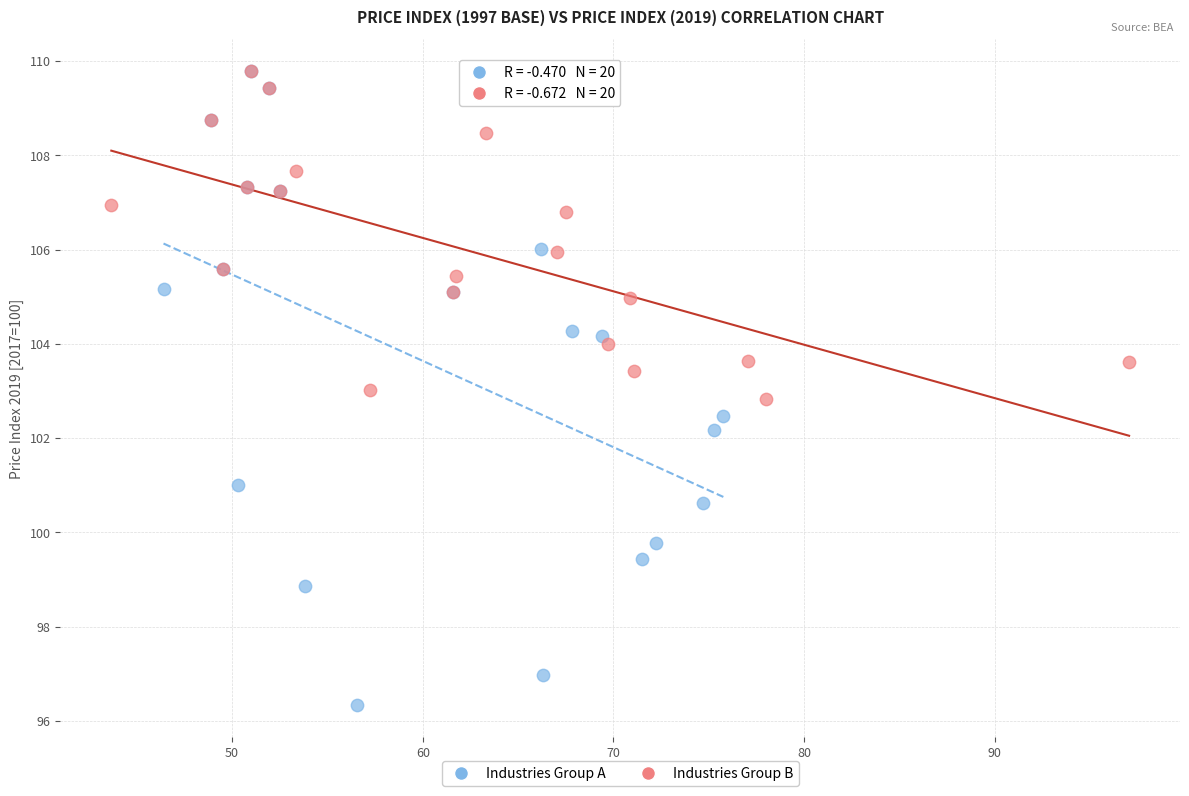

What are all the series names shown in the legend?

Industries Group A, Industries Group B